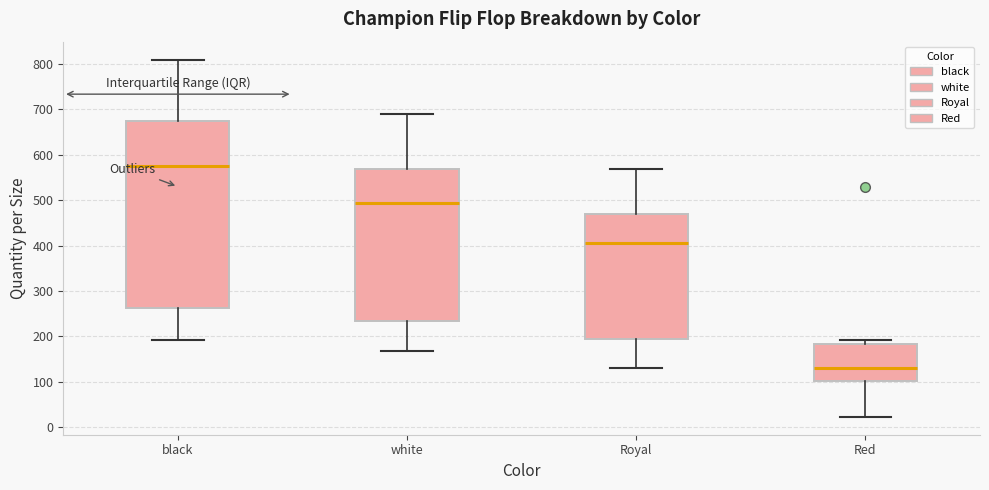

Which box's median line is the highest?

black